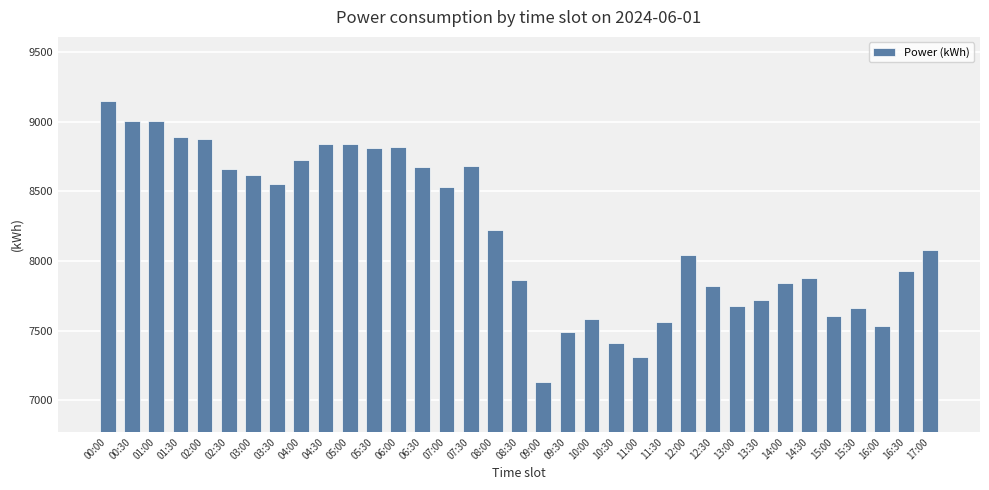

What is the difference between the maximum and minimum values?

2023